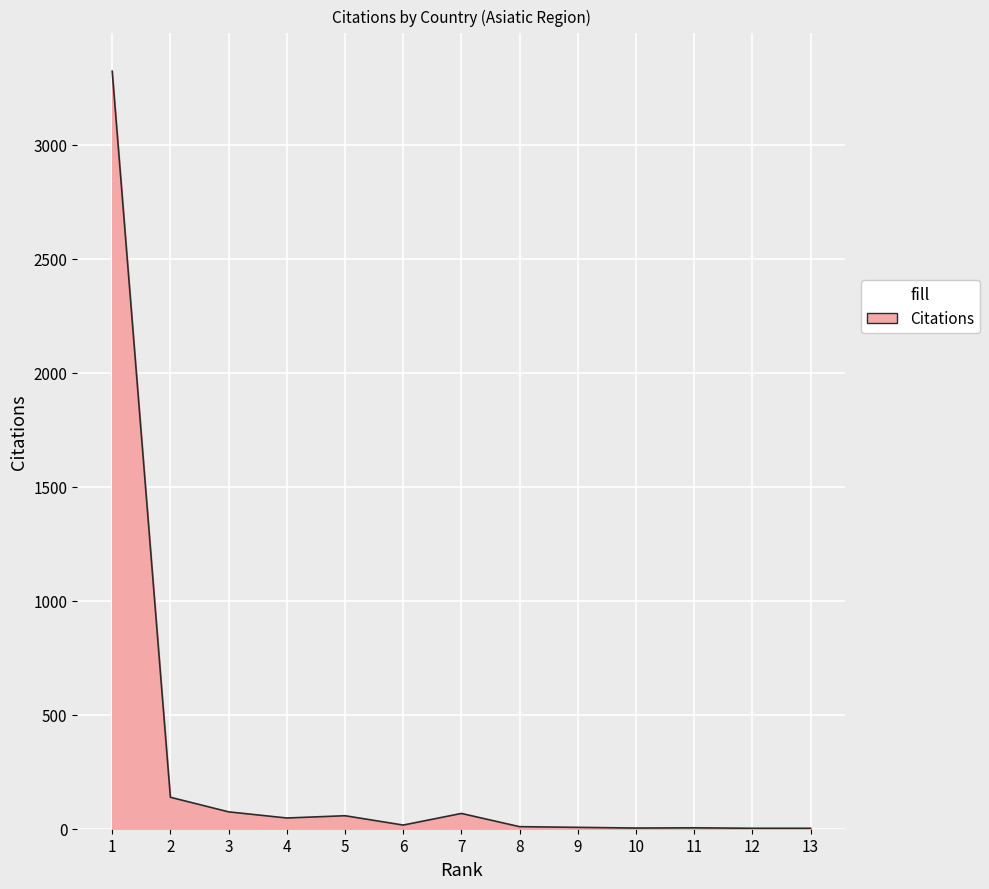

What is the greatest value displayed?

3323